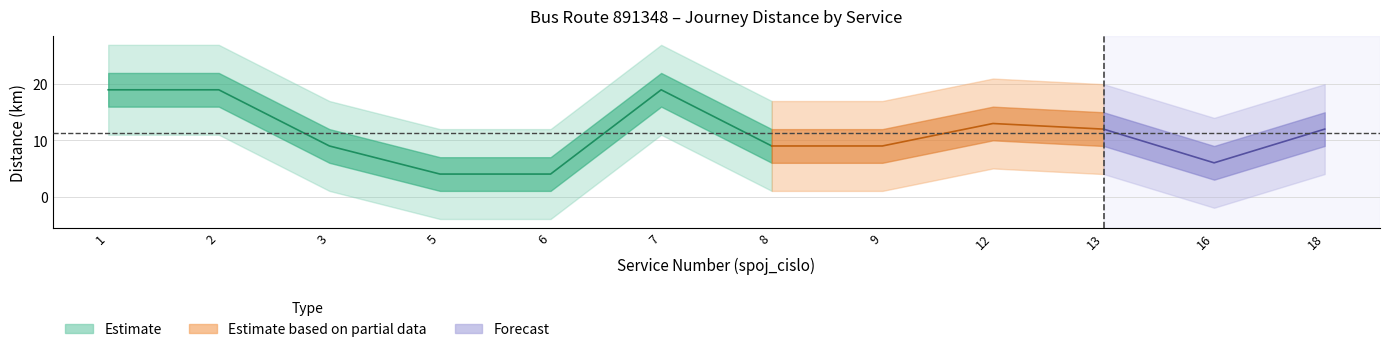

What is the average value of the spoj_cislo series?

8